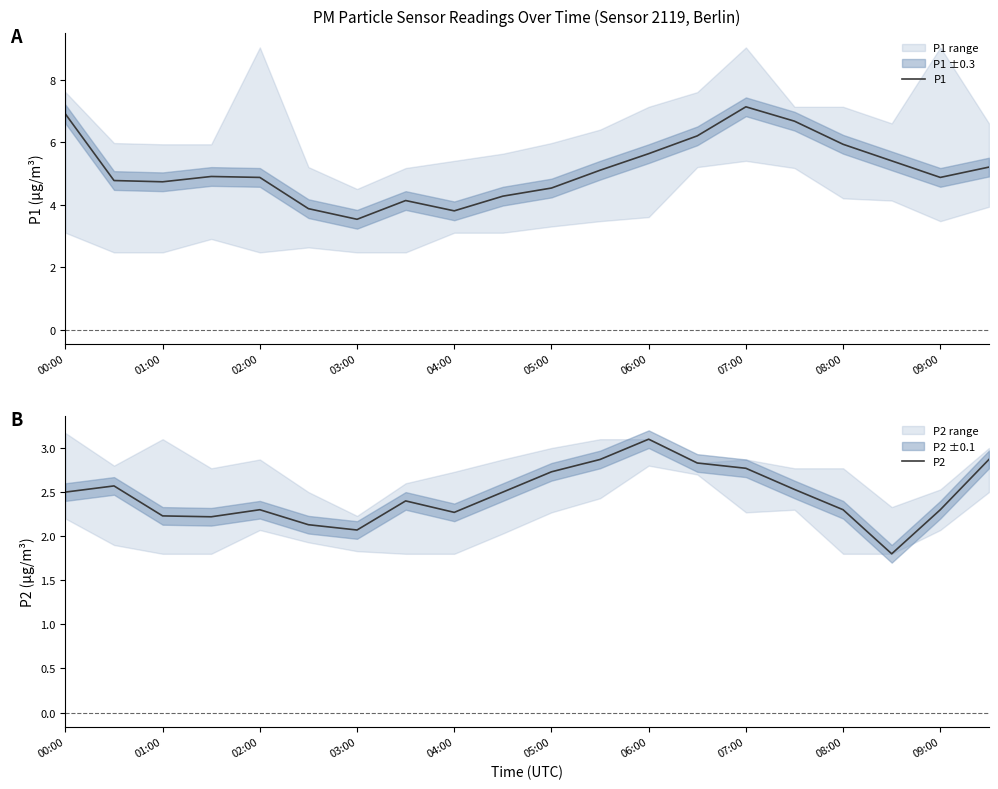

What is the difference between the second highest and second lowest values in the P1 series?

3.1